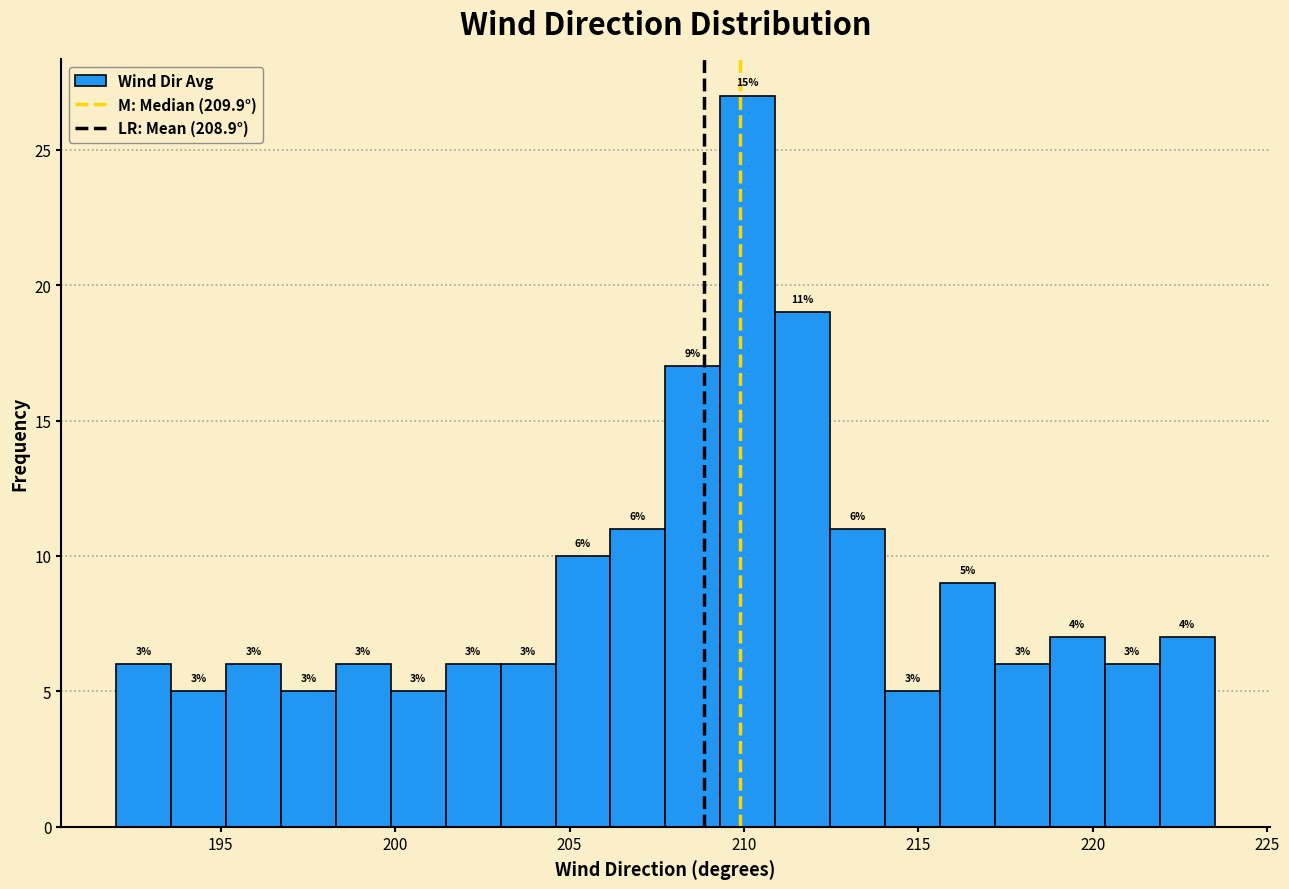

Read against the x-axis, roughly where is the centre of the tallest bar?

210.0